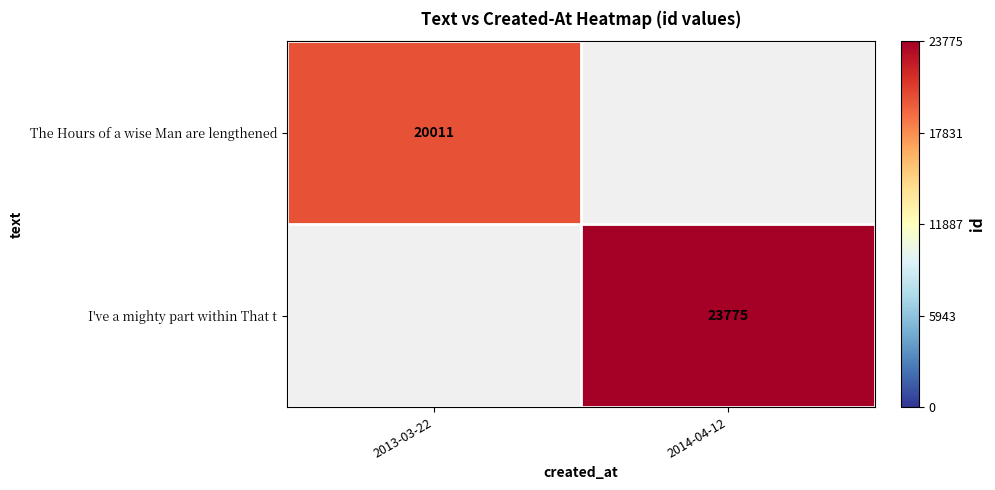

True or false: I've a mighty part within That t has a value of 15084 at 2014-04-12.

False